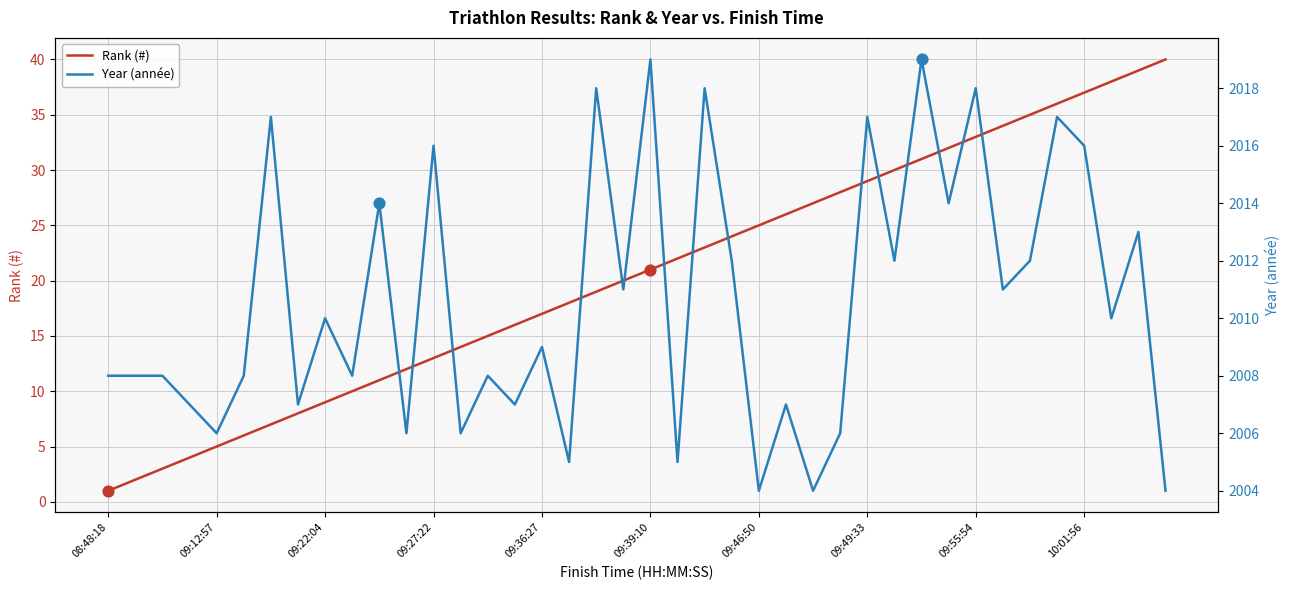

Which category has the lowest value in the Rank (#) series?

08:48:18